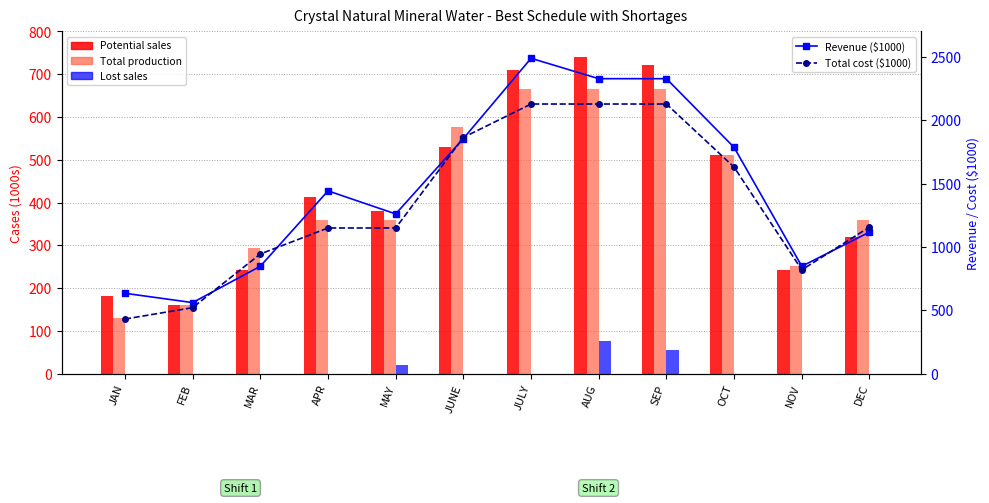

What is the lowest value of the Total production series?

131.0